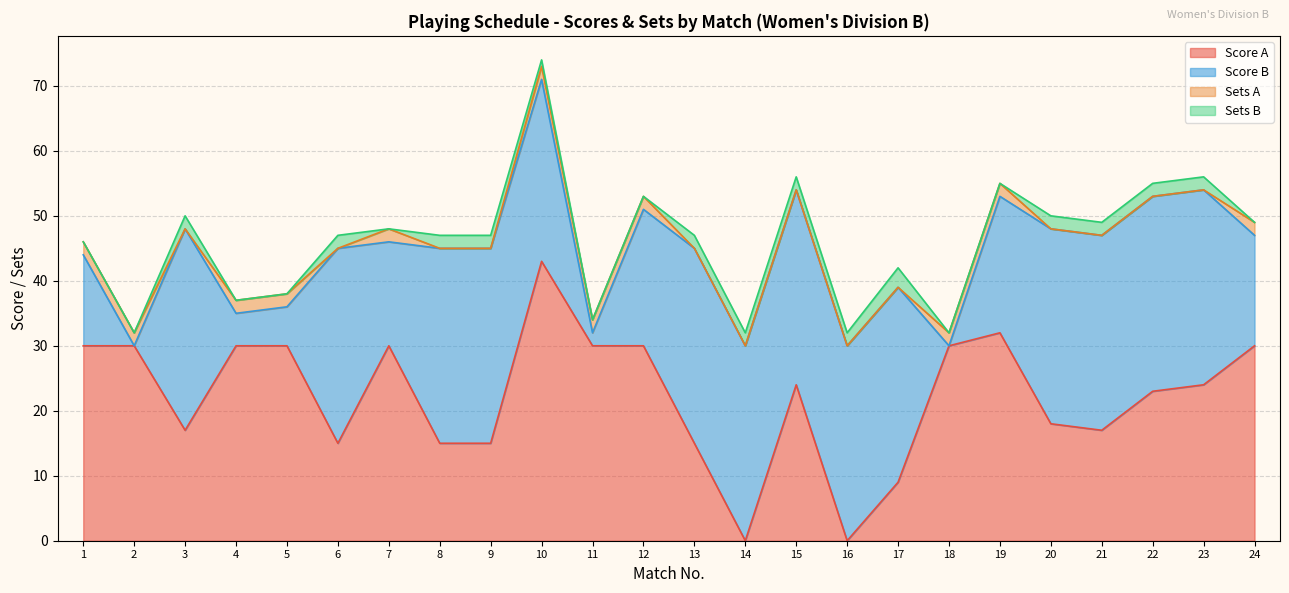

The Score B series shows 50 at 10. True or false?

False